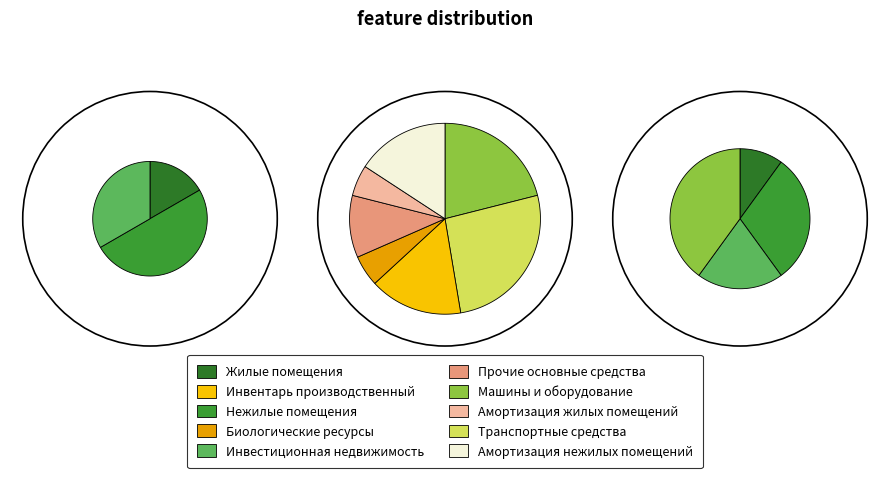

True or false: Биологические ресурсы accounts for 4% of the total.

True